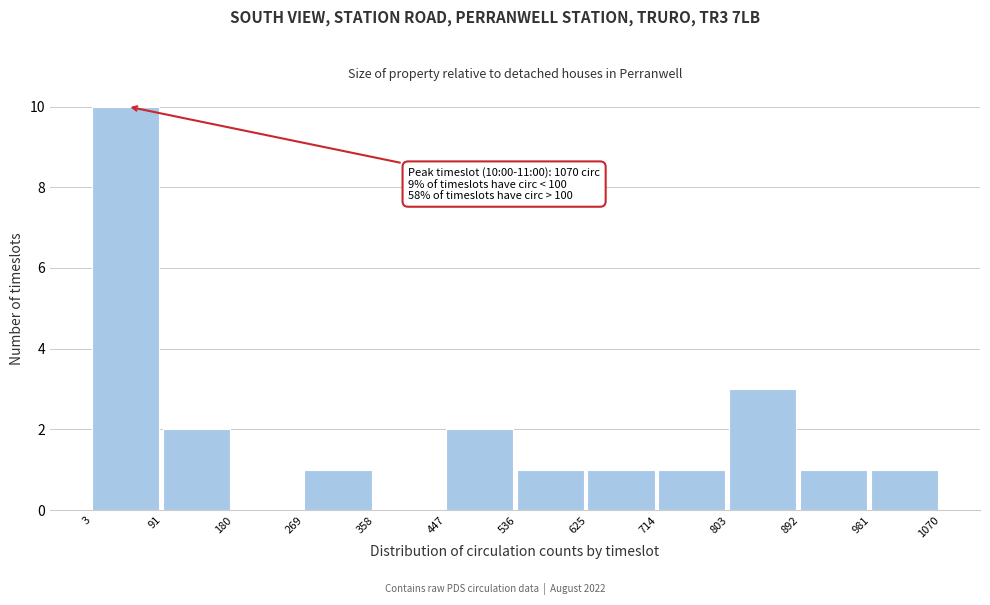

Over which range of the x-axis is the bar tallest?

3 to 91